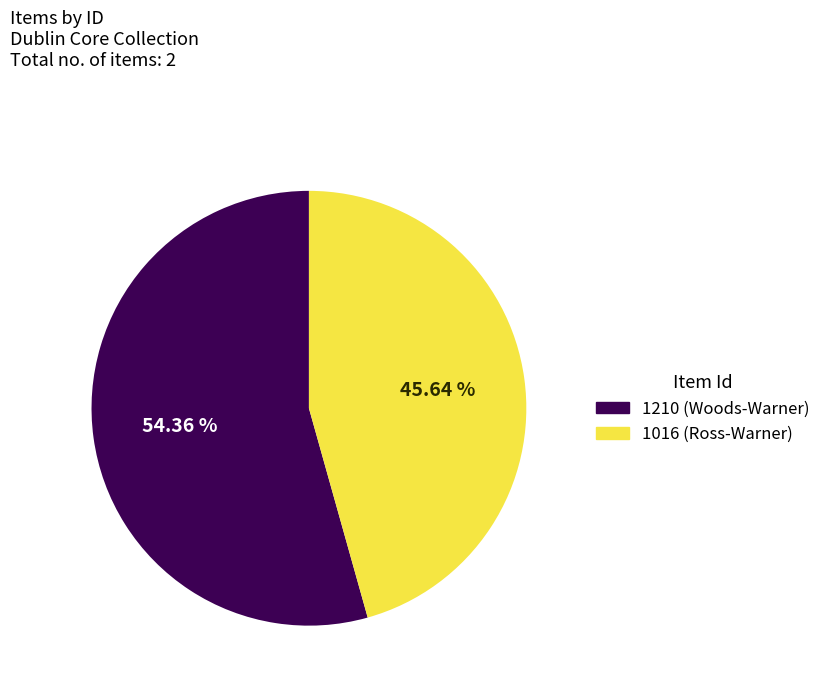

To the nearest percent, what is the difference between the 1210 and 1016 slice percentages?

9%